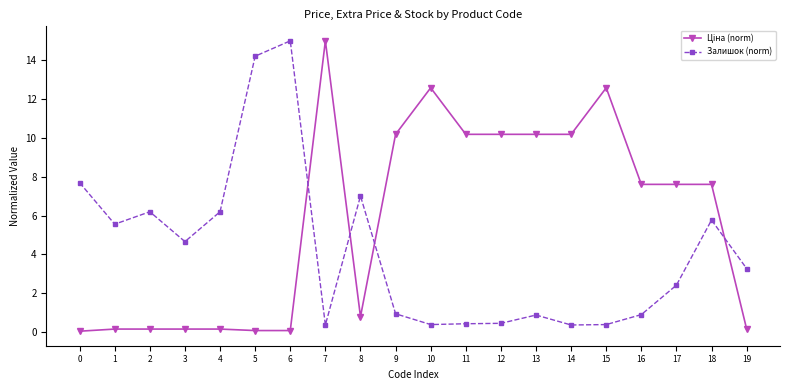

What is the greatest value displayed?

15.0